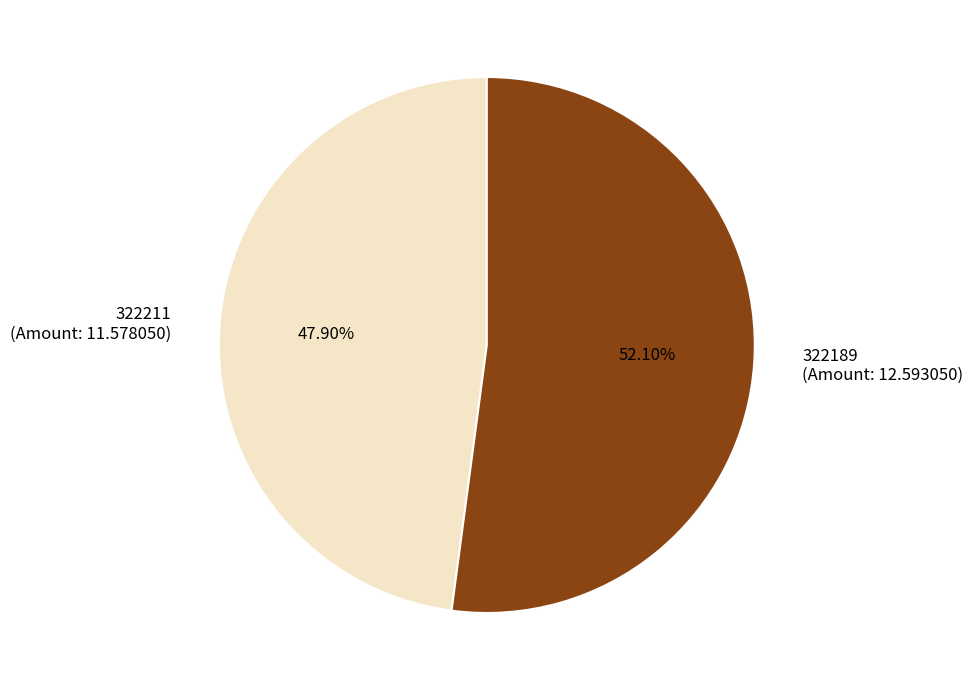

The 322189 slice represents 87% of the pie. True or false?

False